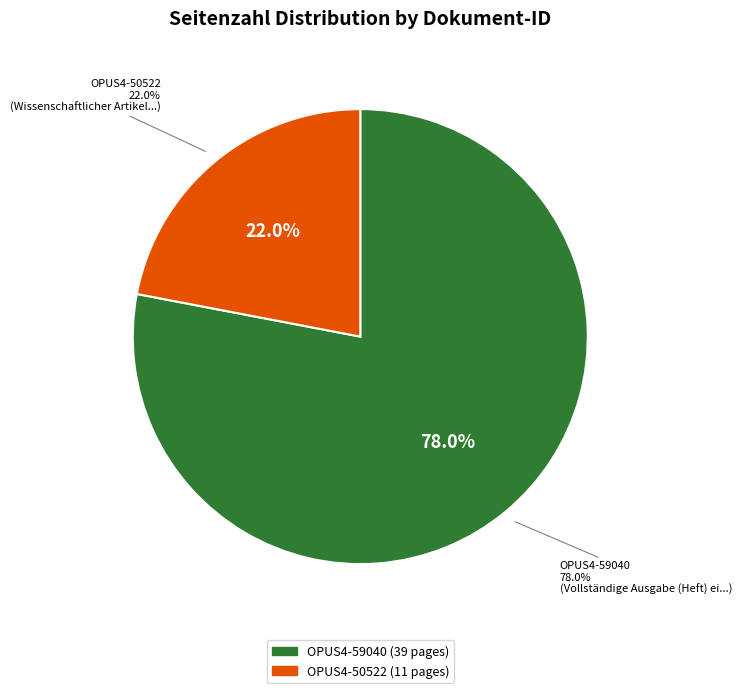

Approximately how many times larger is the value at OPUS4-50522 compared to OPUS4-59040?

0.3